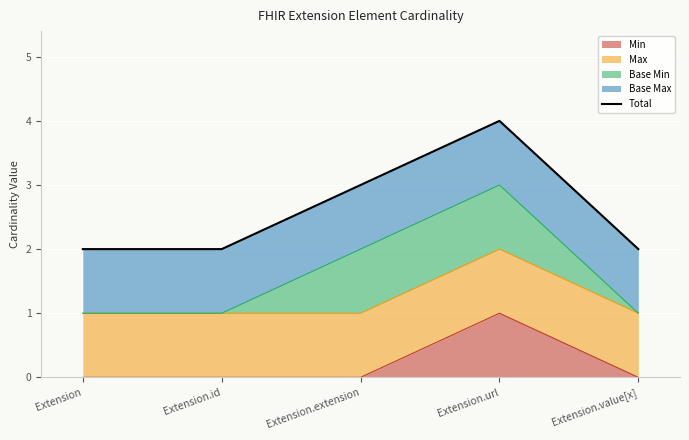

What is the minimum value shown in the chart?

2